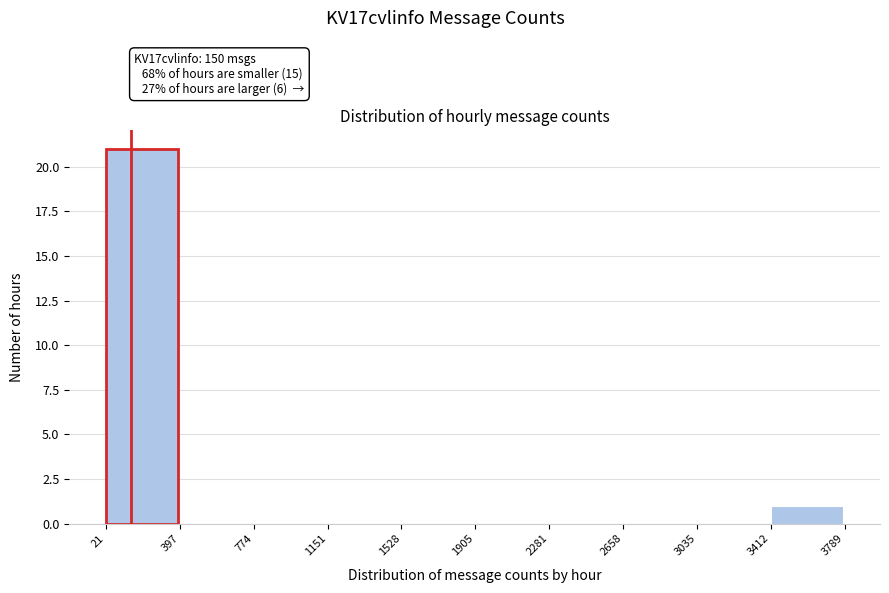

Which range on the x-axis has the tallest bar?

21 to 397